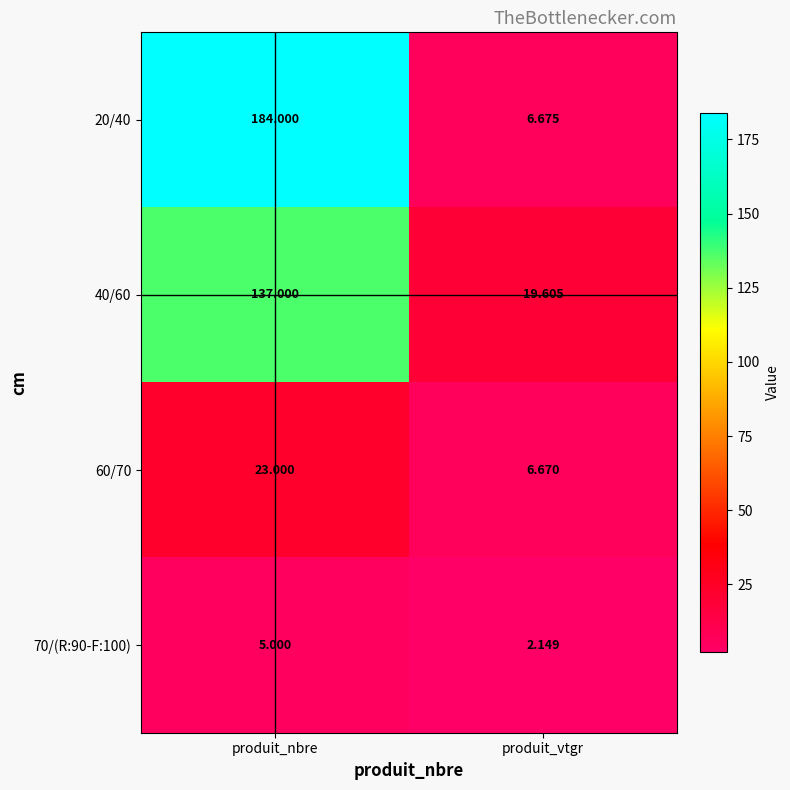

At which category does the chart reach its peak across all series?

produit_nbre